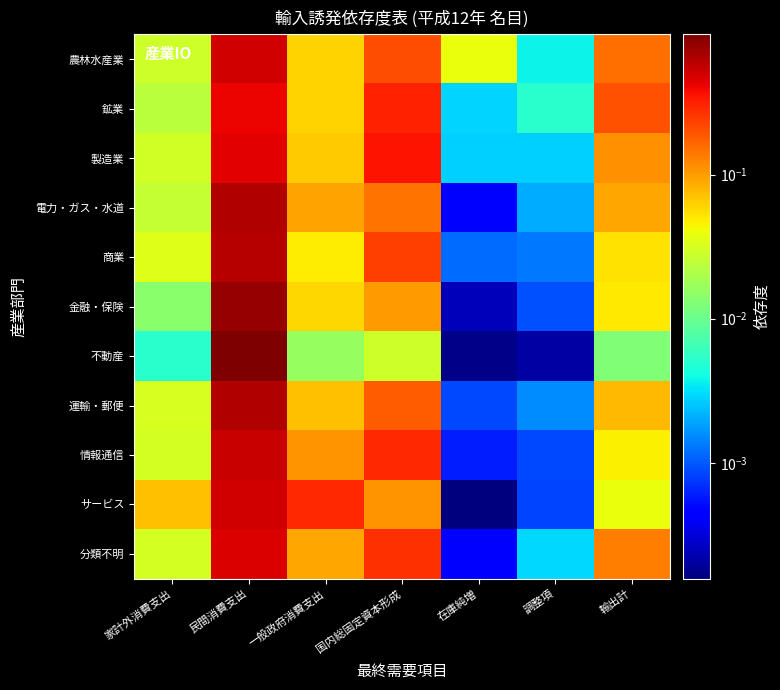

Which series has the widest spread of values?

不動産